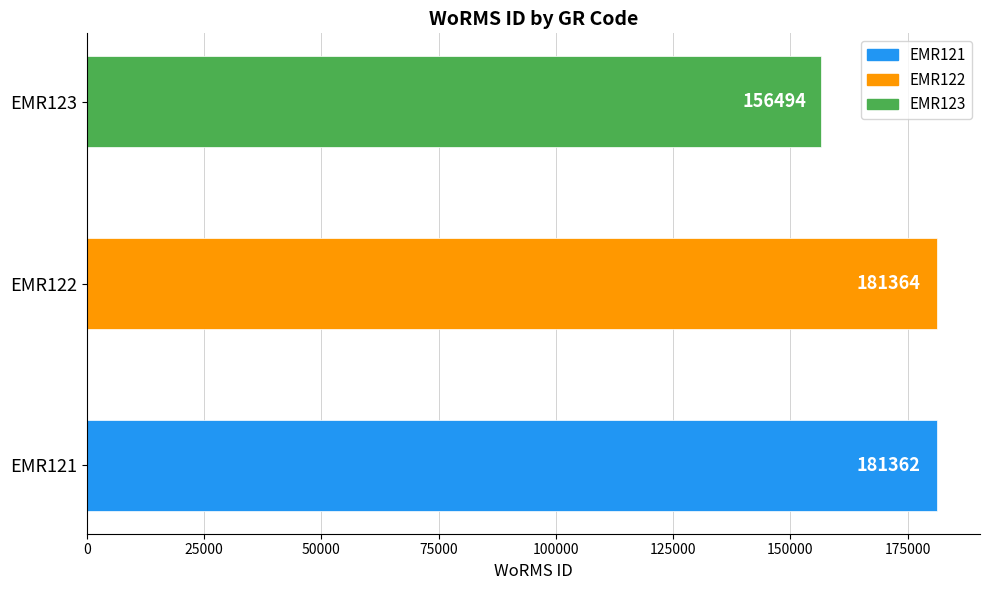

Reading bottom to top, extract all data points from this chart.

EMR121=181362	EMR122=181364	EMR123=156494